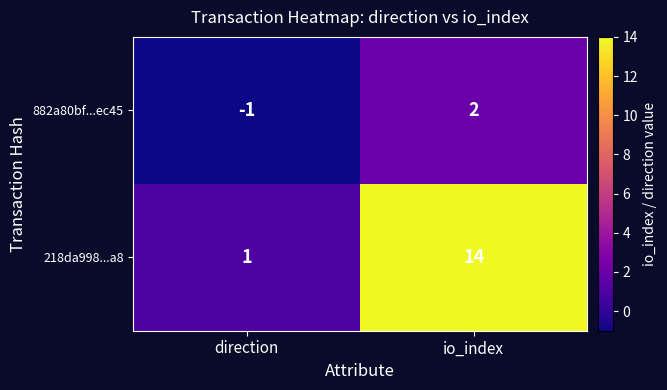

List the series in order of their overall mean, highest first.

218da998...a8, 882a80bf...ec45